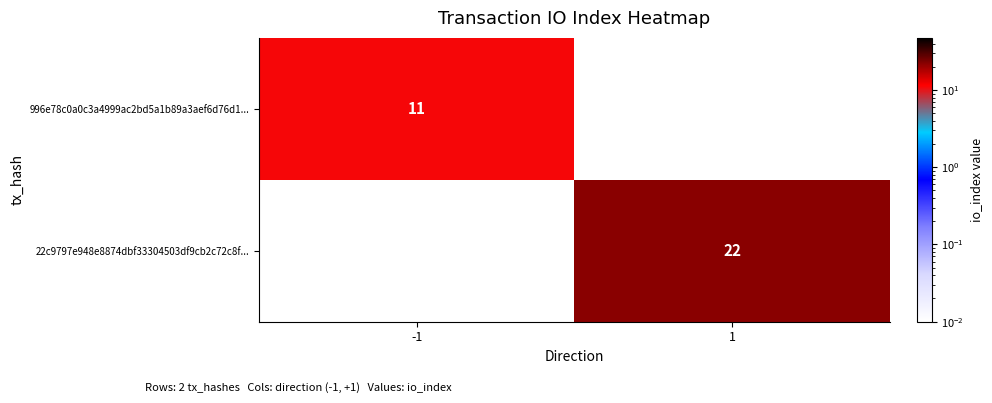

Which category has the highest value across all series?

1